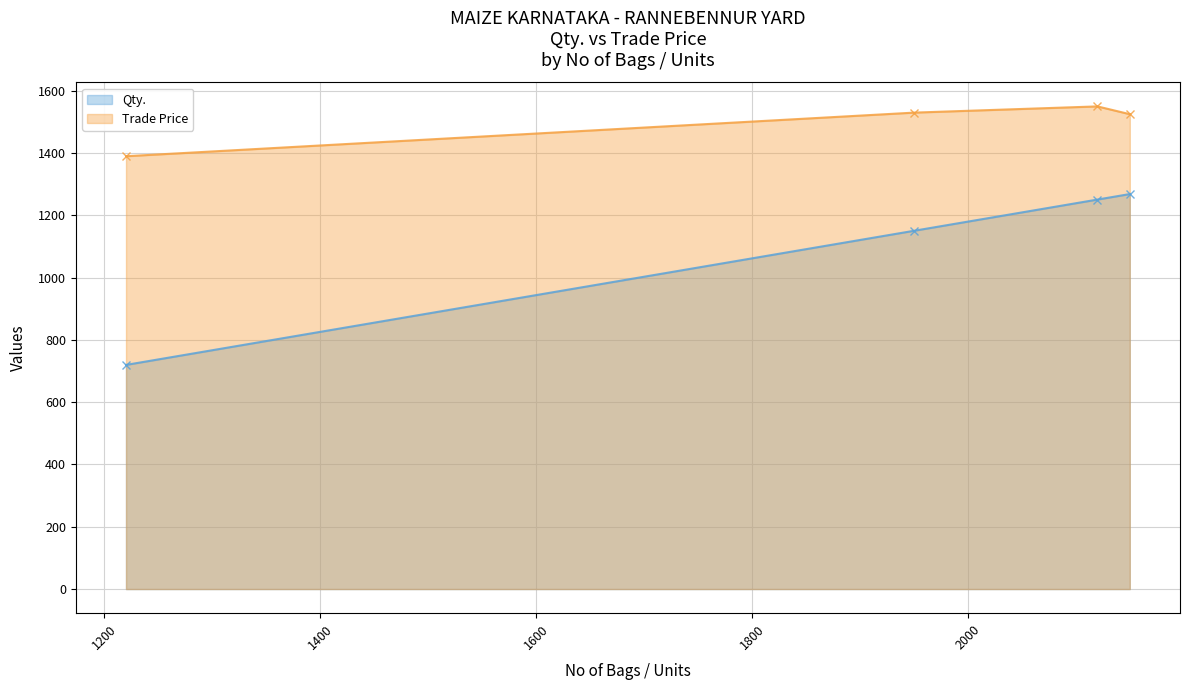

What is the label of the 2nd point from the left?

1950